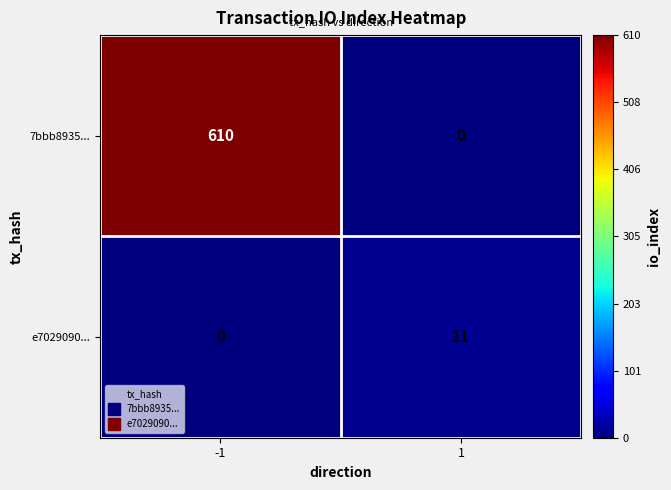

Rank the series at -1 from lowest to highest value.

e7029090..., 7bbb8935...